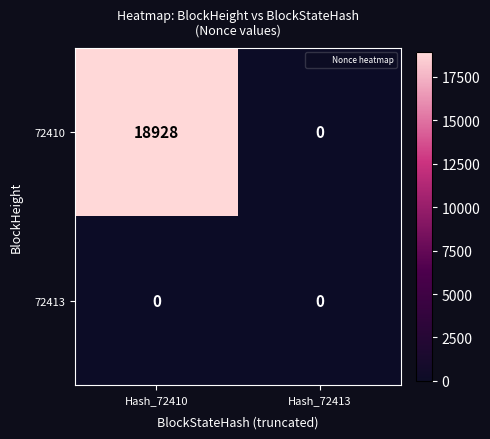

What value does the 72410 series have at Hash_72410, to the nearest 50?

18950